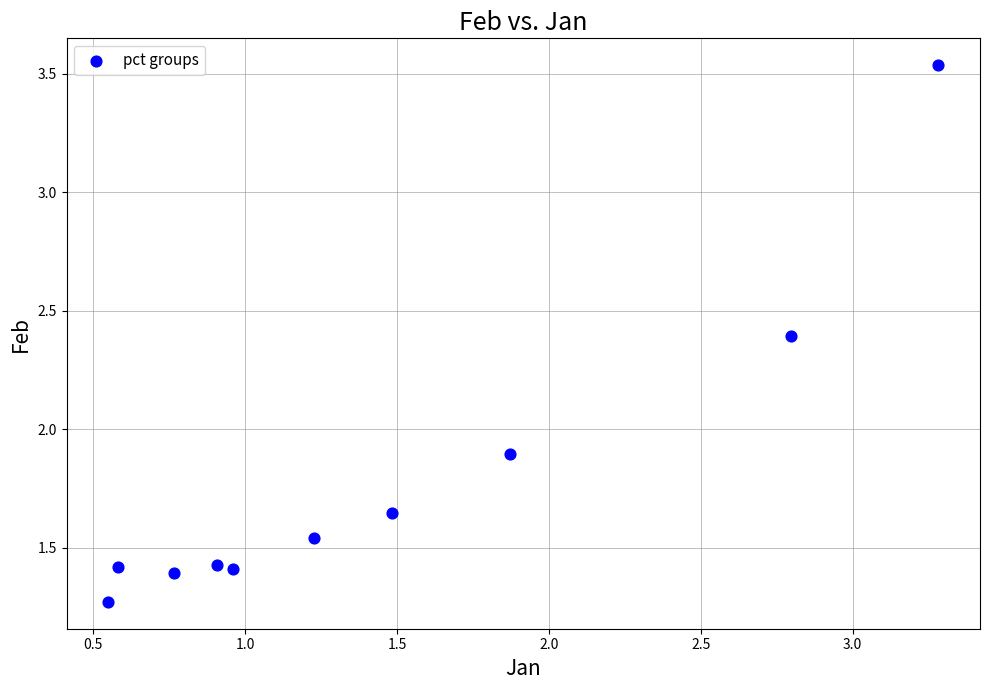

What is the range of Y values (max minus min)?

2.3